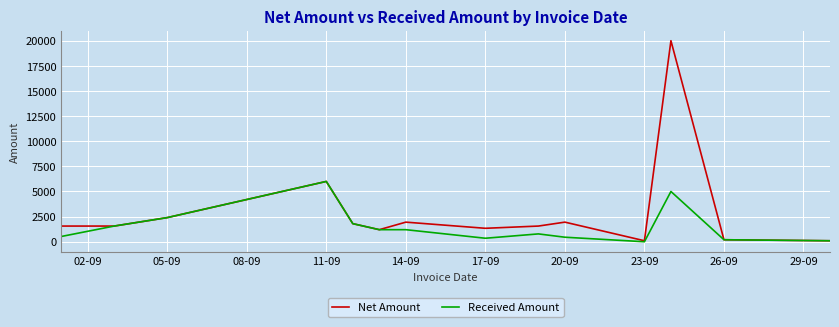

Rank the series by their average value, from lowest to highest.

Received Amount, Net Amount